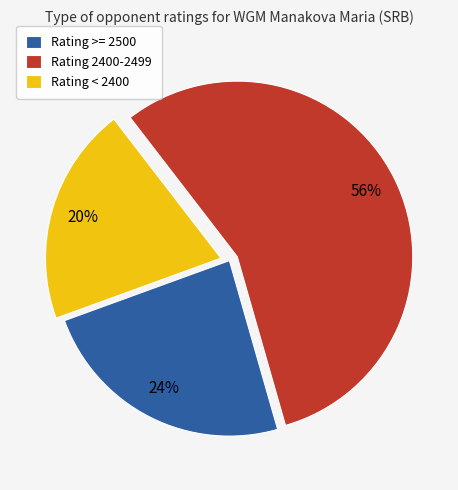

Between Rating 2400-2499 and Rating >= 2500, which is larger?

Rating 2400-2499